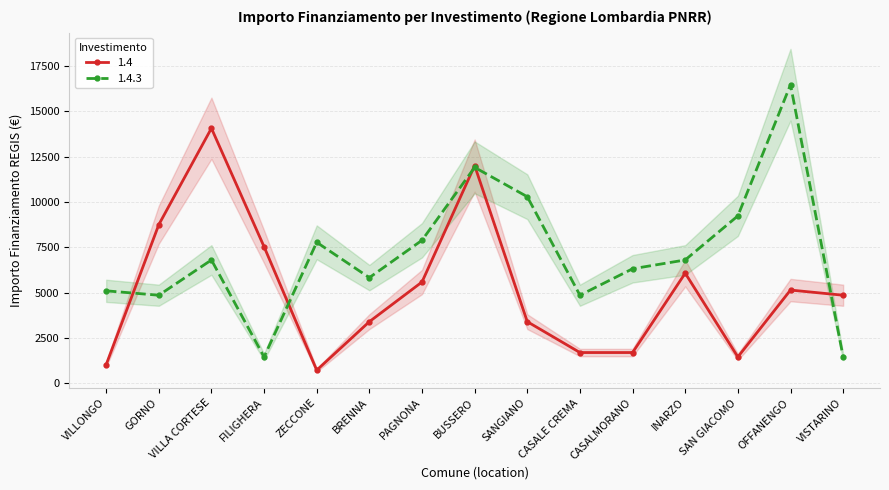

Does the chart have visible grid lines?

Yes